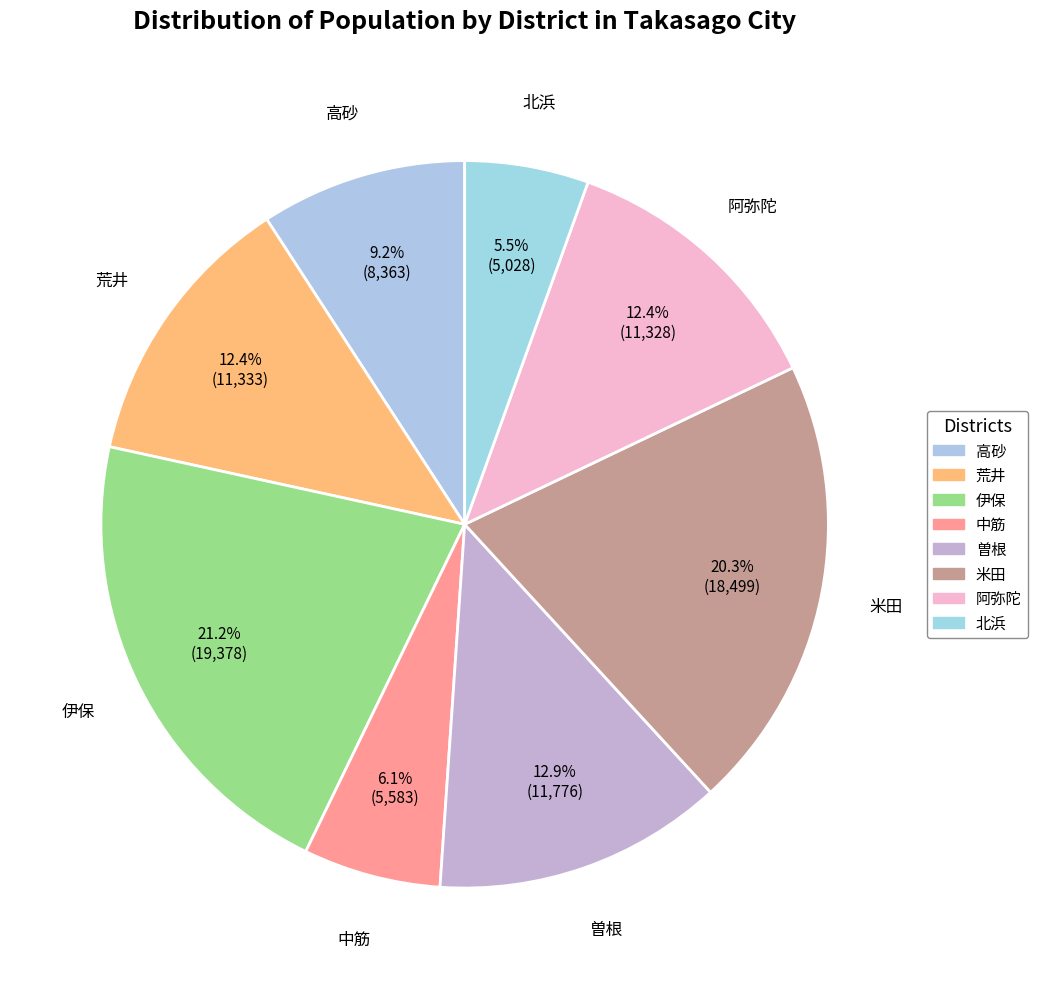

To the nearest percent, what is the difference between the largest and smallest slice percentages?

16%